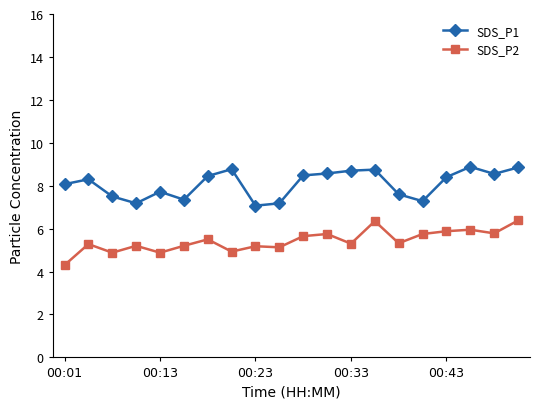

Rank the series by their maximum value, from highest to lowest.

SDS_P1, SDS_P2